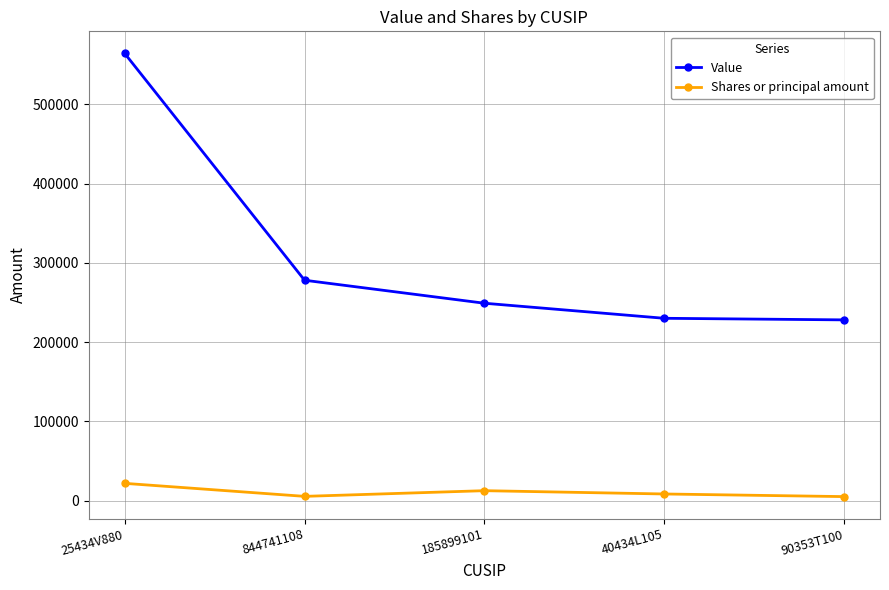

What is the sum of the Shares or principal amount values at 185899101 and 25434V880?

34371